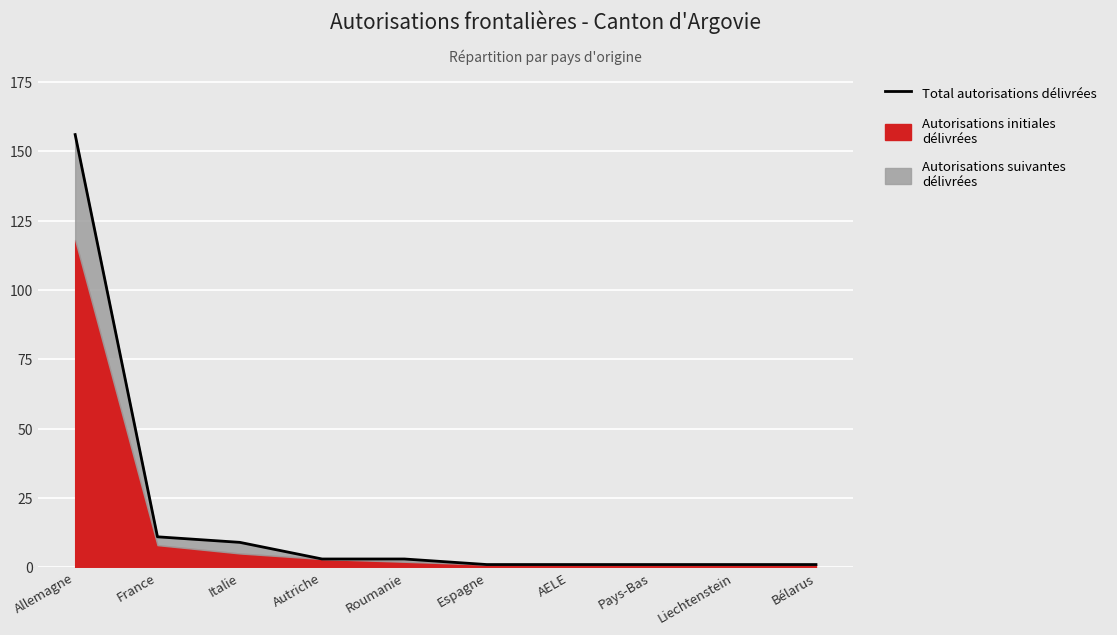

What is the difference between the second highest and minimum values?

10